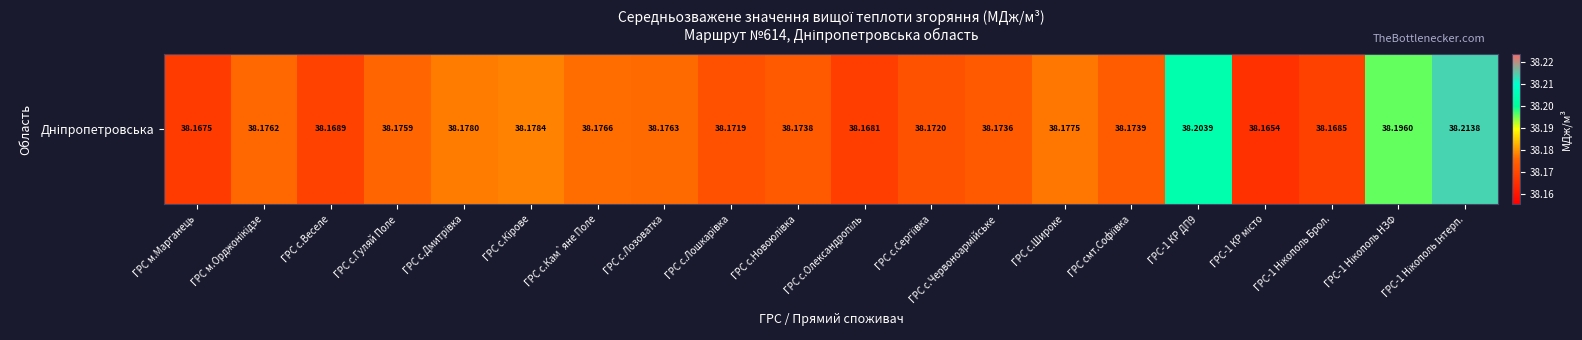

What is the sum of all values?

763.6